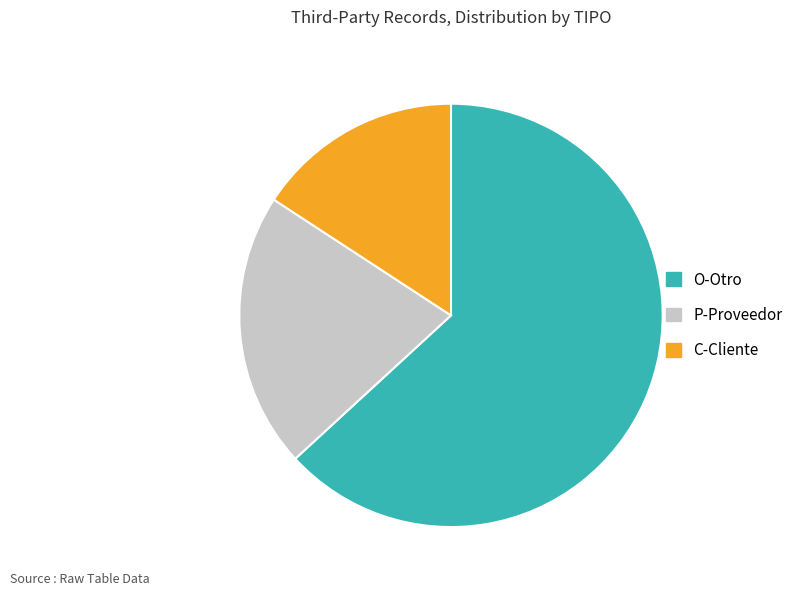

Is the sum of P-Proveedor and O-Otro greater than half?

Yes